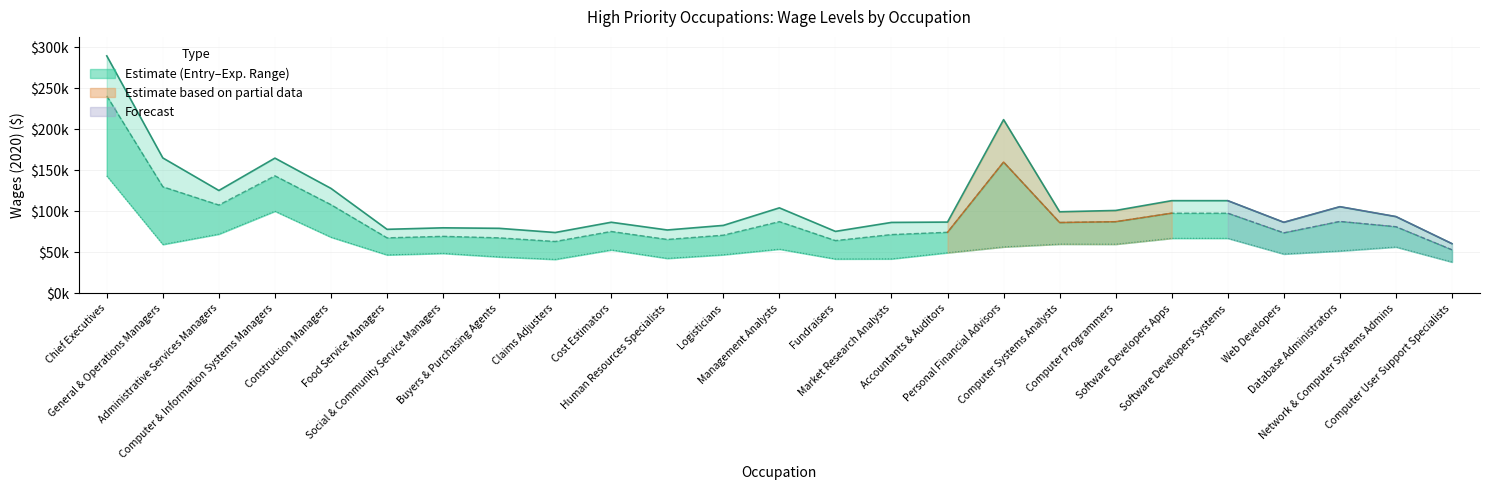

True or false: Experienced Level has a value of 100980 at Computer Programmers.

True